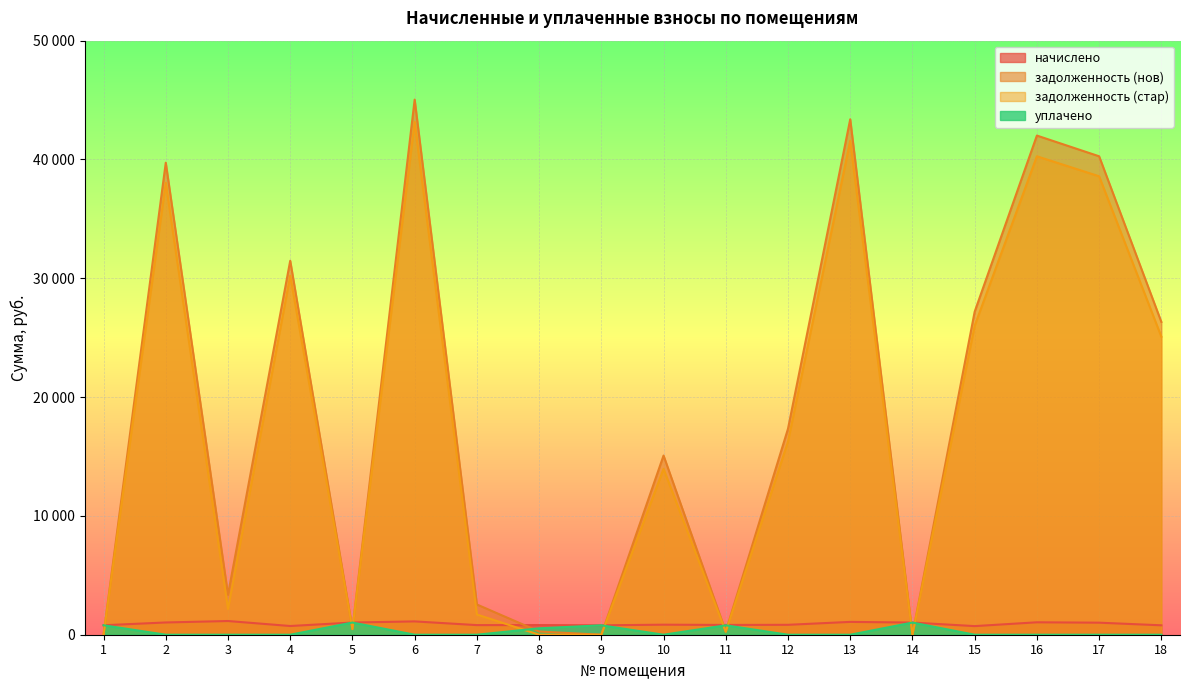

How many data points does each series have?

18